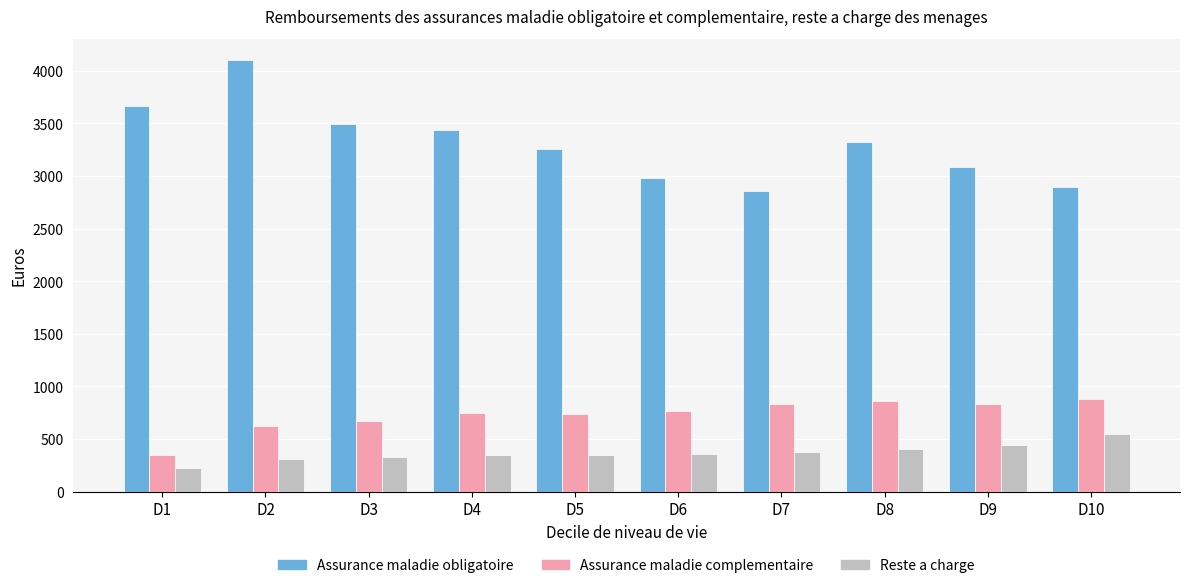

What is the sum of the Assurance maladie obligatoire values at D10 and D8?

6218.9